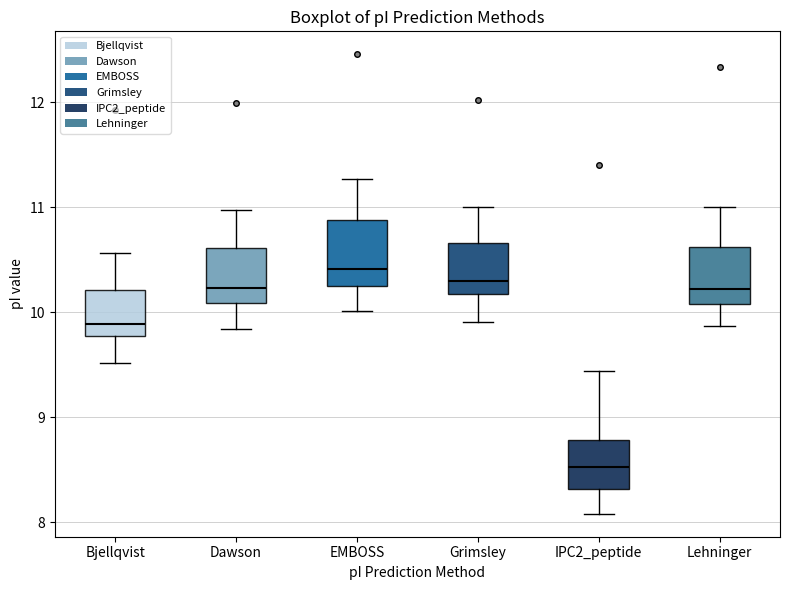

Reading left to right, read every box against the y-axis: the position of its median line, the range the box covers, and the ends of its whiskers. The values are not printed on the chart, so give them approximately, as read against the axis.

Bjellqvist: median 9.9, box 9.8 to 10.2, whiskers 9.5 to 10.6
Dawson: median 10.2, box 10.1 to 10.6, whiskers 9.8 to 11.0
EMBOSS: median 10.4, box 10.3 to 10.9, whiskers 10.0 to 11.3
Grimsley: median 10.3, box 10.2 to 10.7, whiskers 9.9 to 11.0
IPC2_peptide: median 8.5, box 8.3 to 8.8, whiskers 8.1 to 9.4
Lehninger: median 10.2, box 10.1 to 10.6, whiskers 9.9 to 11.0